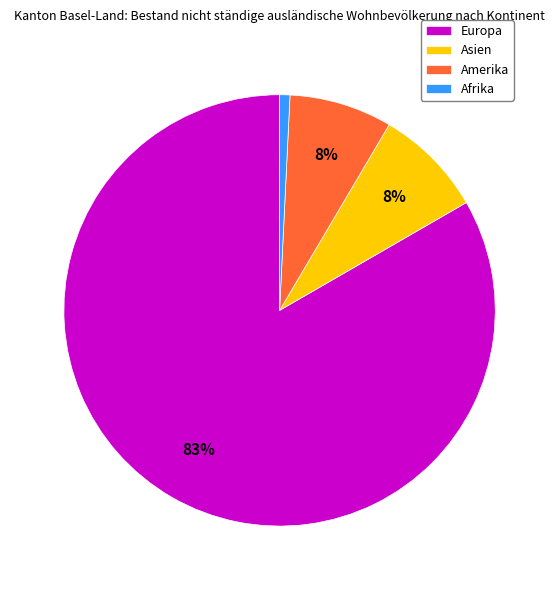

Which has a higher value, Amerika or Afrika?

Amerika